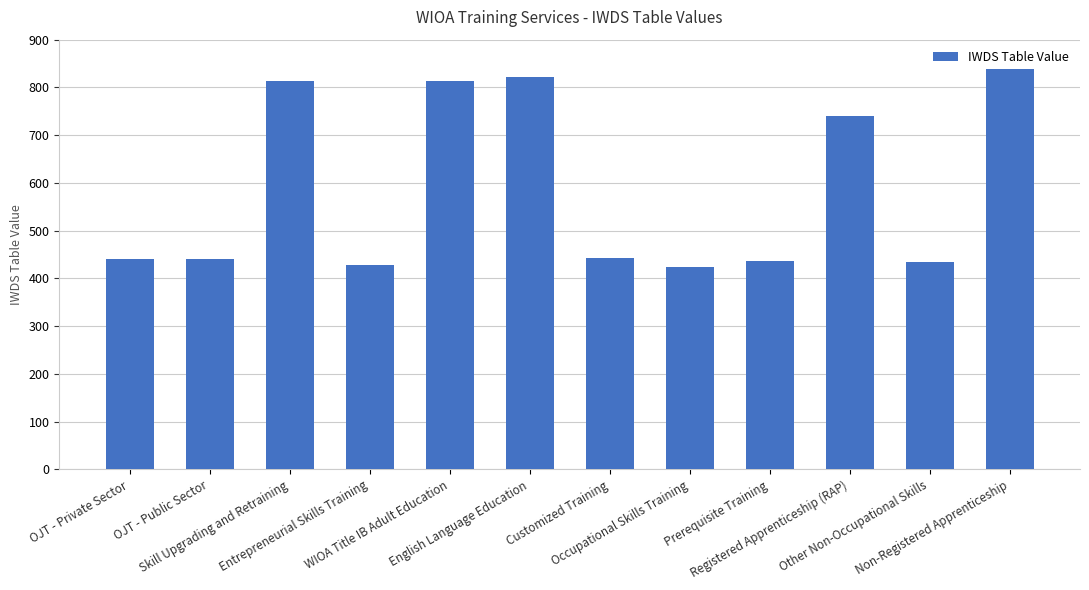

At which label does the data first exceed 442?

Skill Upgrading and Retraining